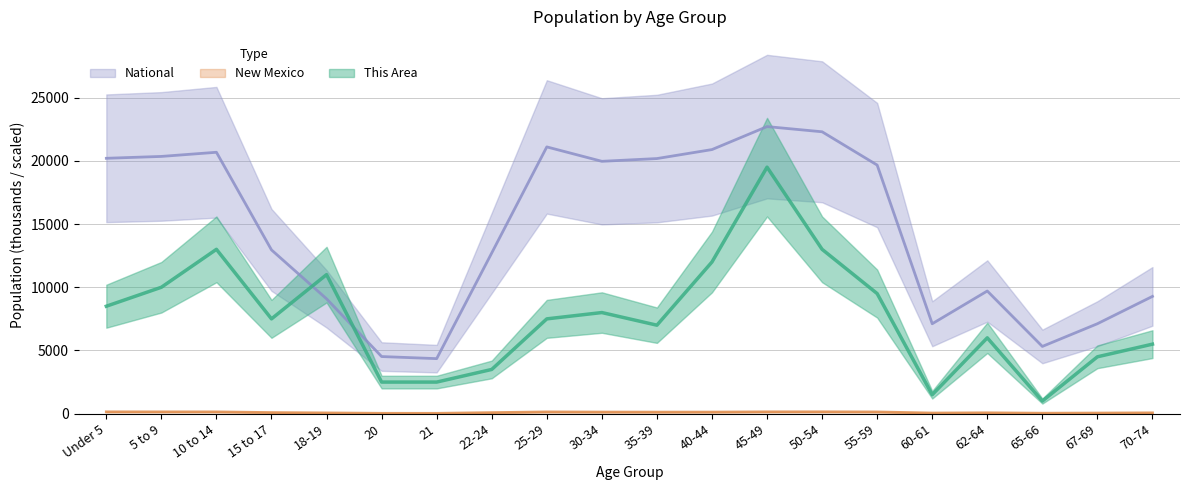

What is the average value of the This Area series?

7675.0